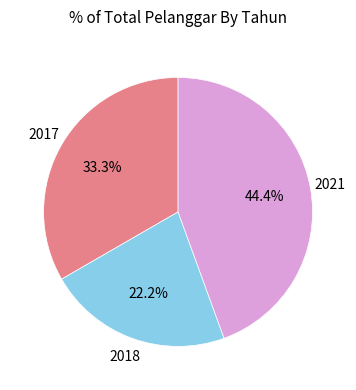

How many segments does this pie chart have?

3